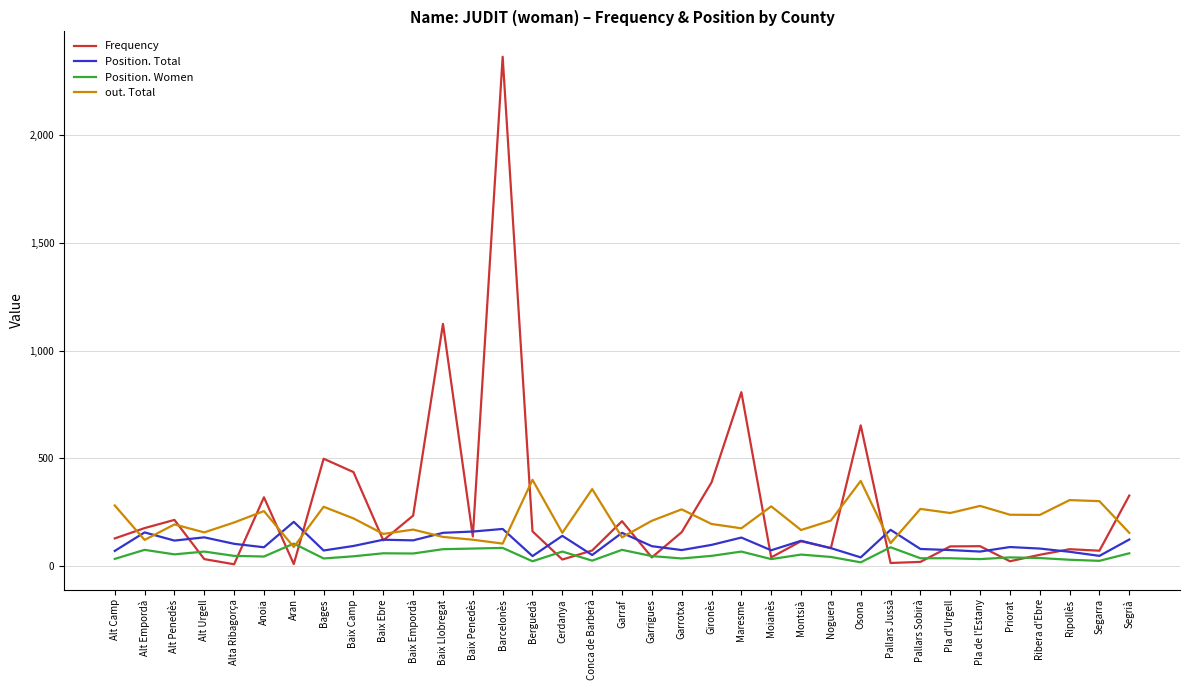

Read the out. Total value at Alt Penedès, to the nearest 10.

190